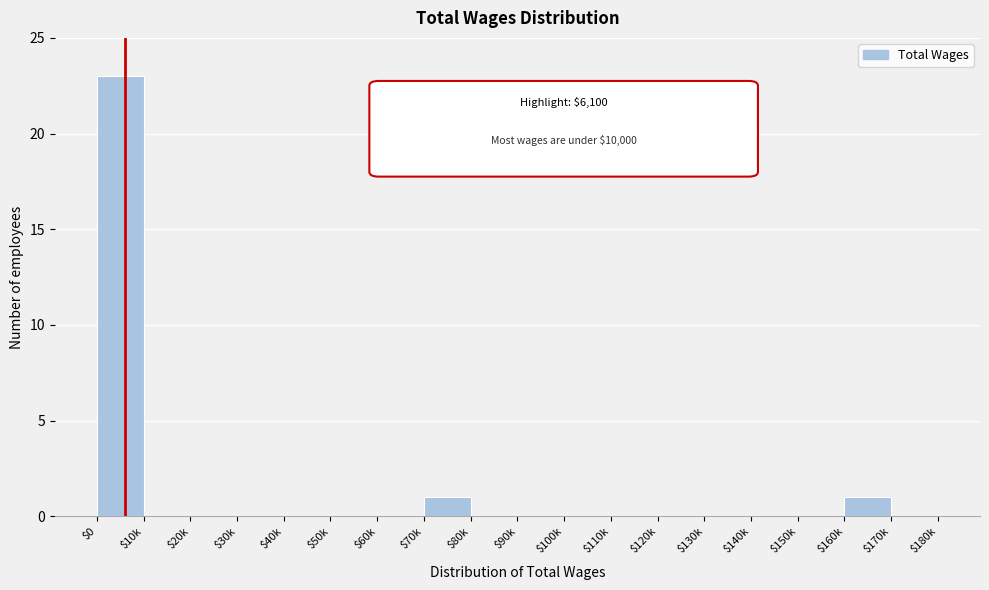

Which category has the highest value across all series?

$0